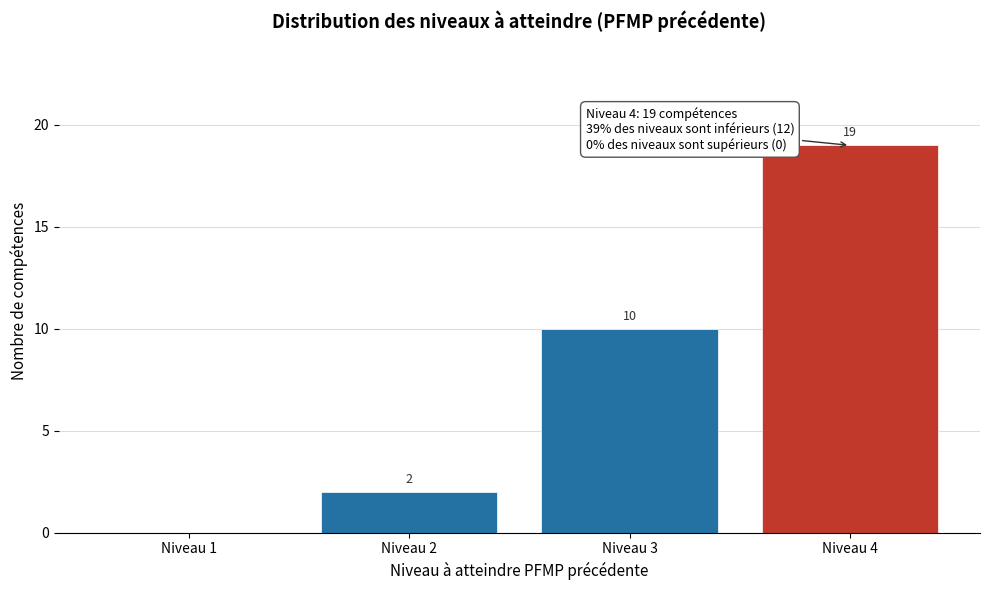

Reading left to right, transcribe all the data shown in this chart.

Niveau 1=0	Niveau 2=2	Niveau 3=10	Niveau 4=19